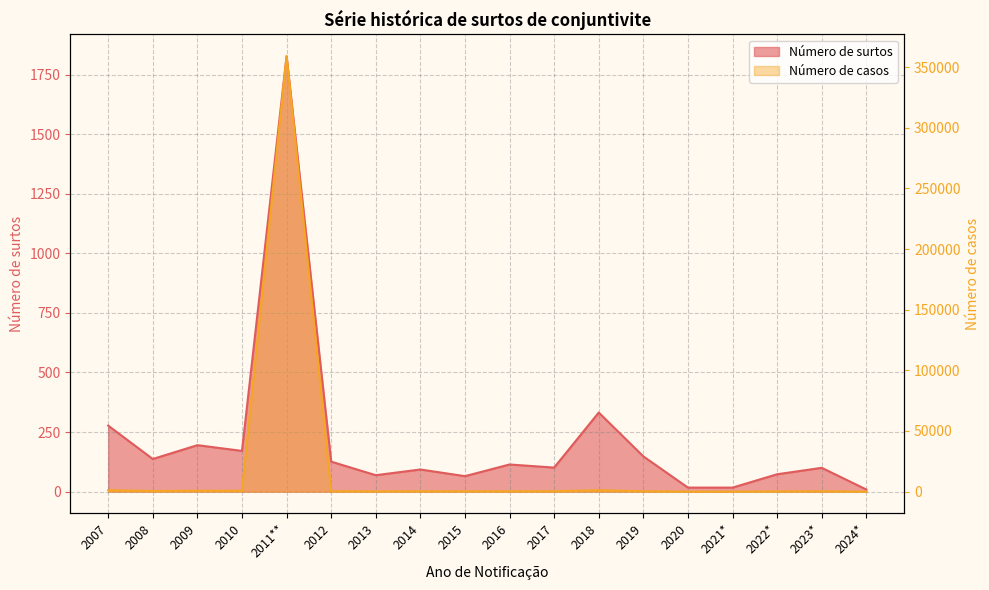

The value of Número de surtos at 2015 is 65. True or false?

True